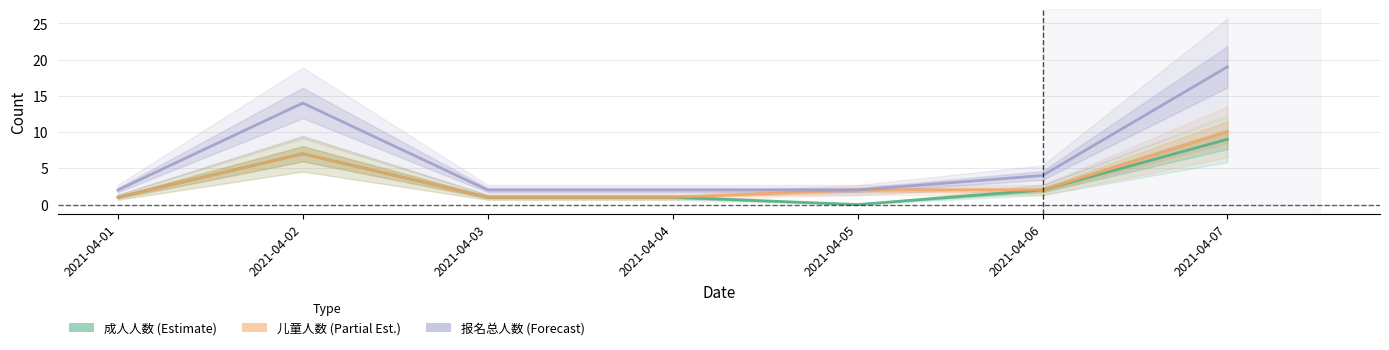

True or false: 报名总人数 and 成人人数 intersect in this chart.

False